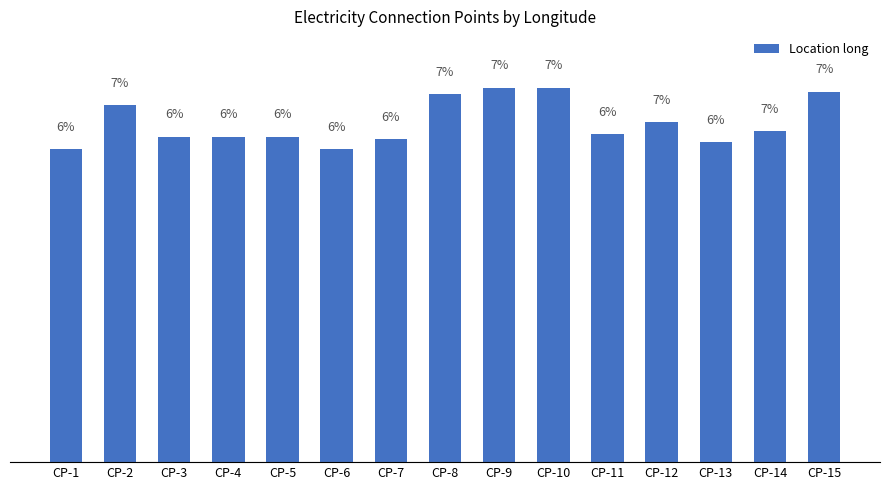

Are the bars horizontal?

No